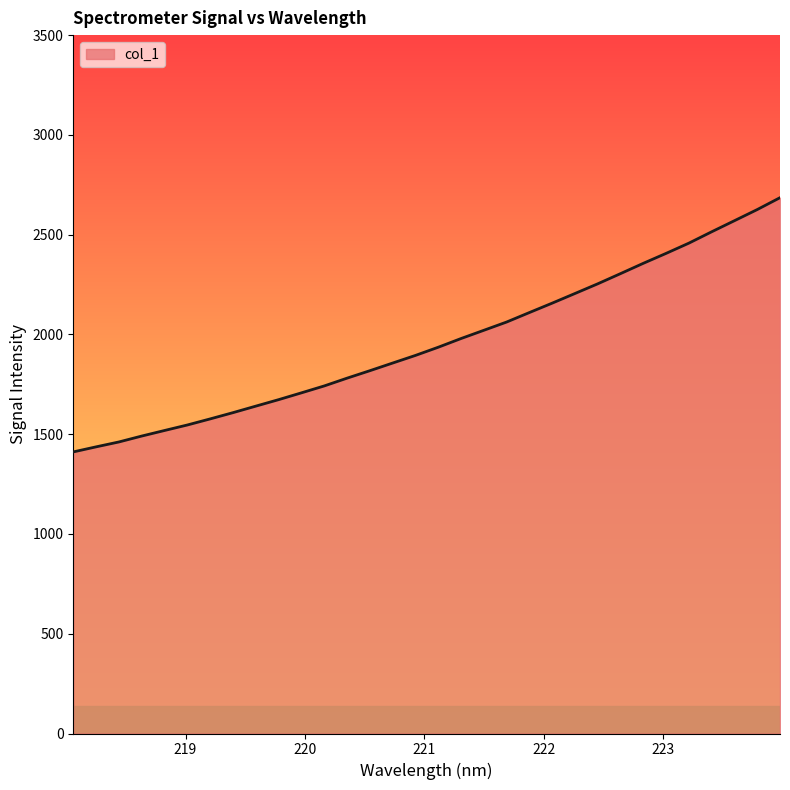

What is the difference between the maximum and minimum values?

1274.0